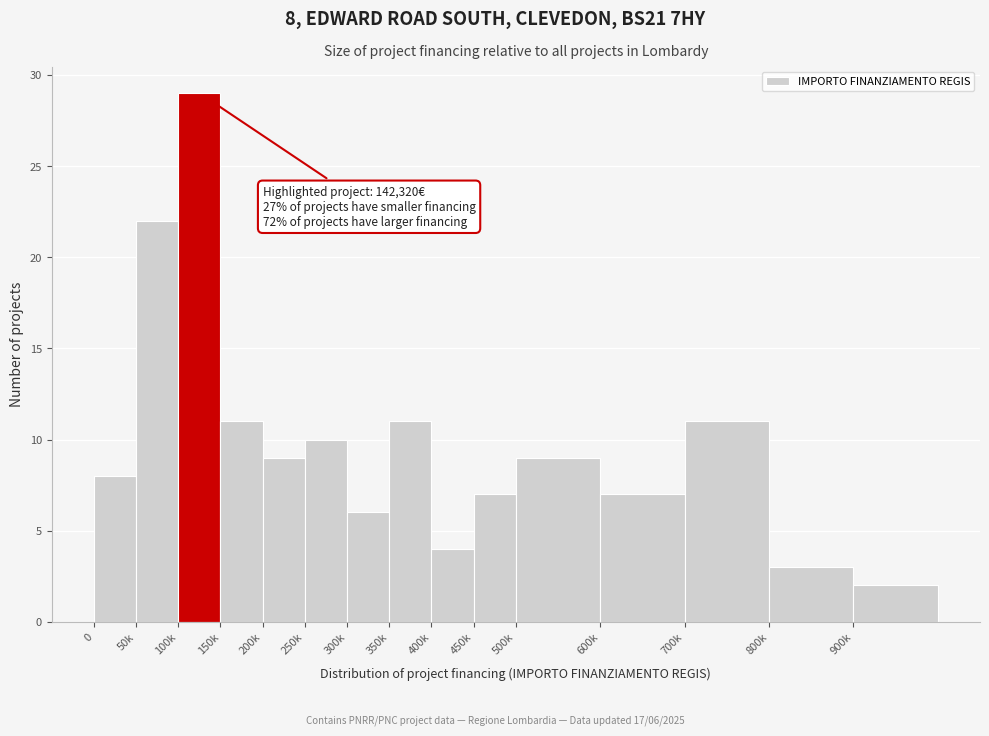

Reading left to right, extract all data points from this chart.

8	22	29	11	9	10	6	11	4	7	9	7	11	3	2